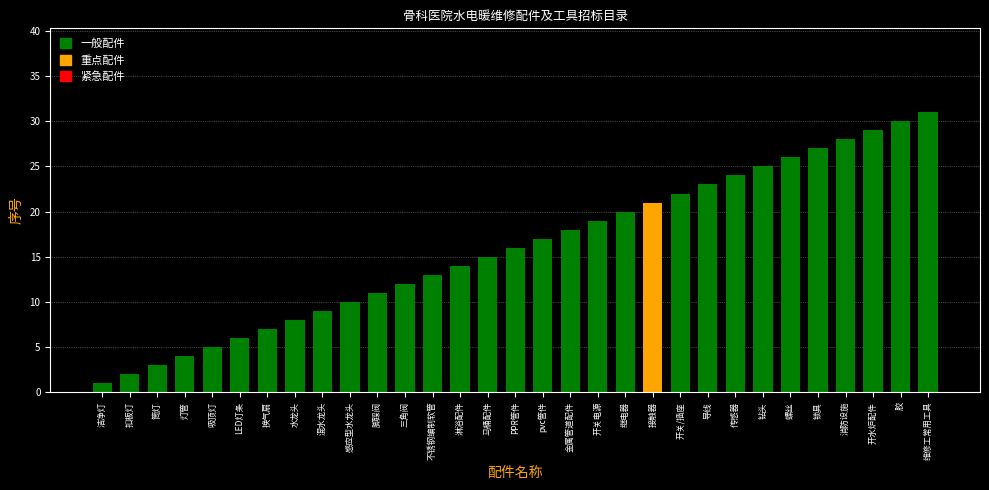

What is the average value?

16